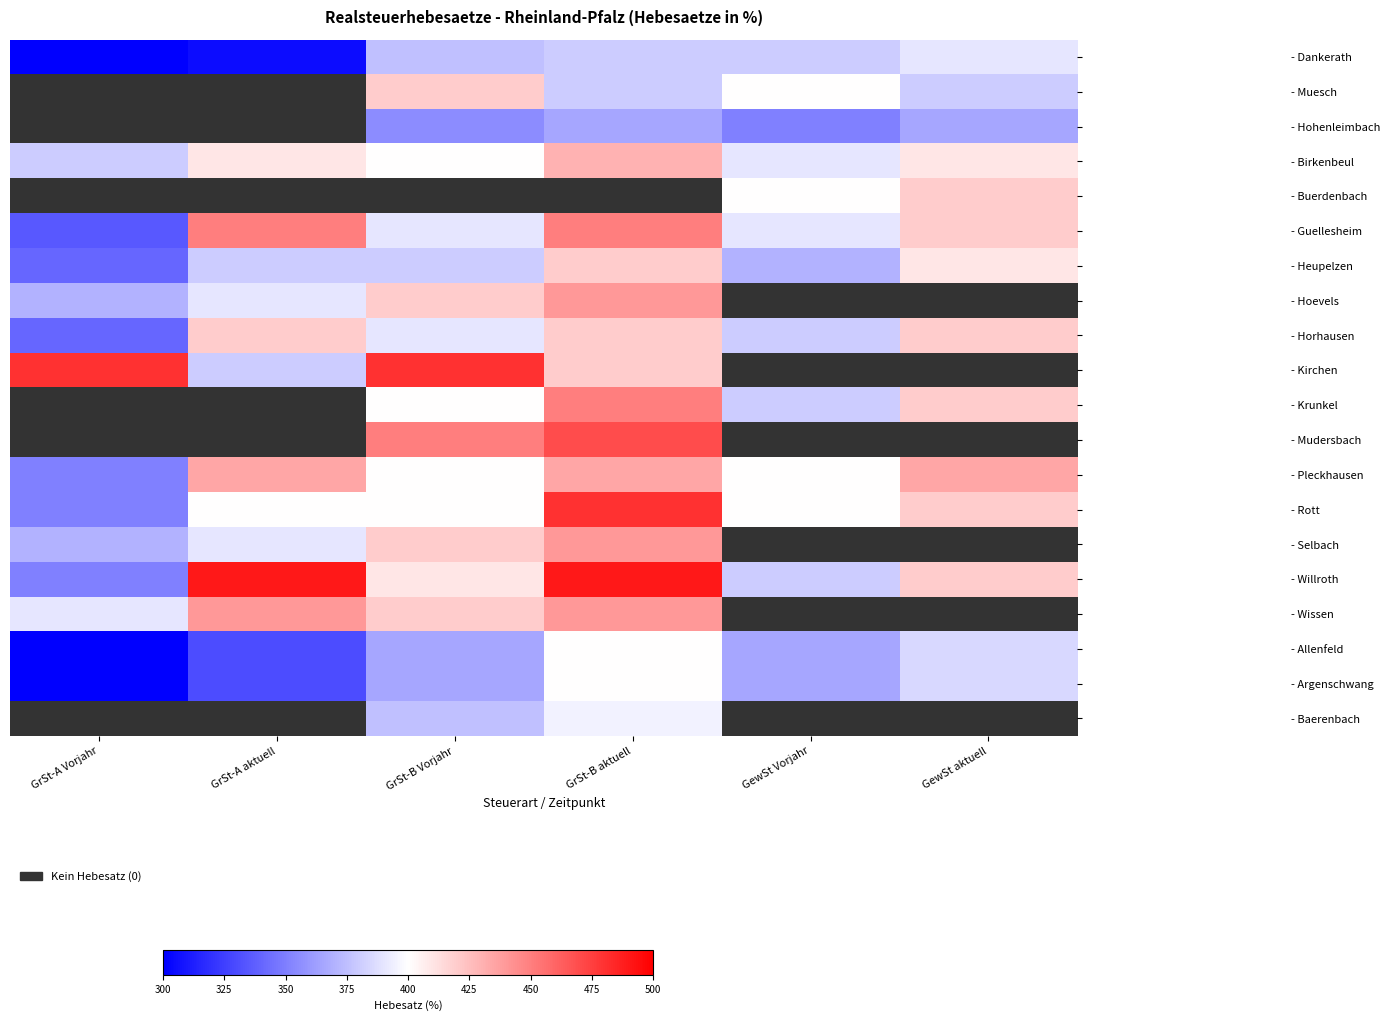

What is the maximum value shown in the chart?

490.0